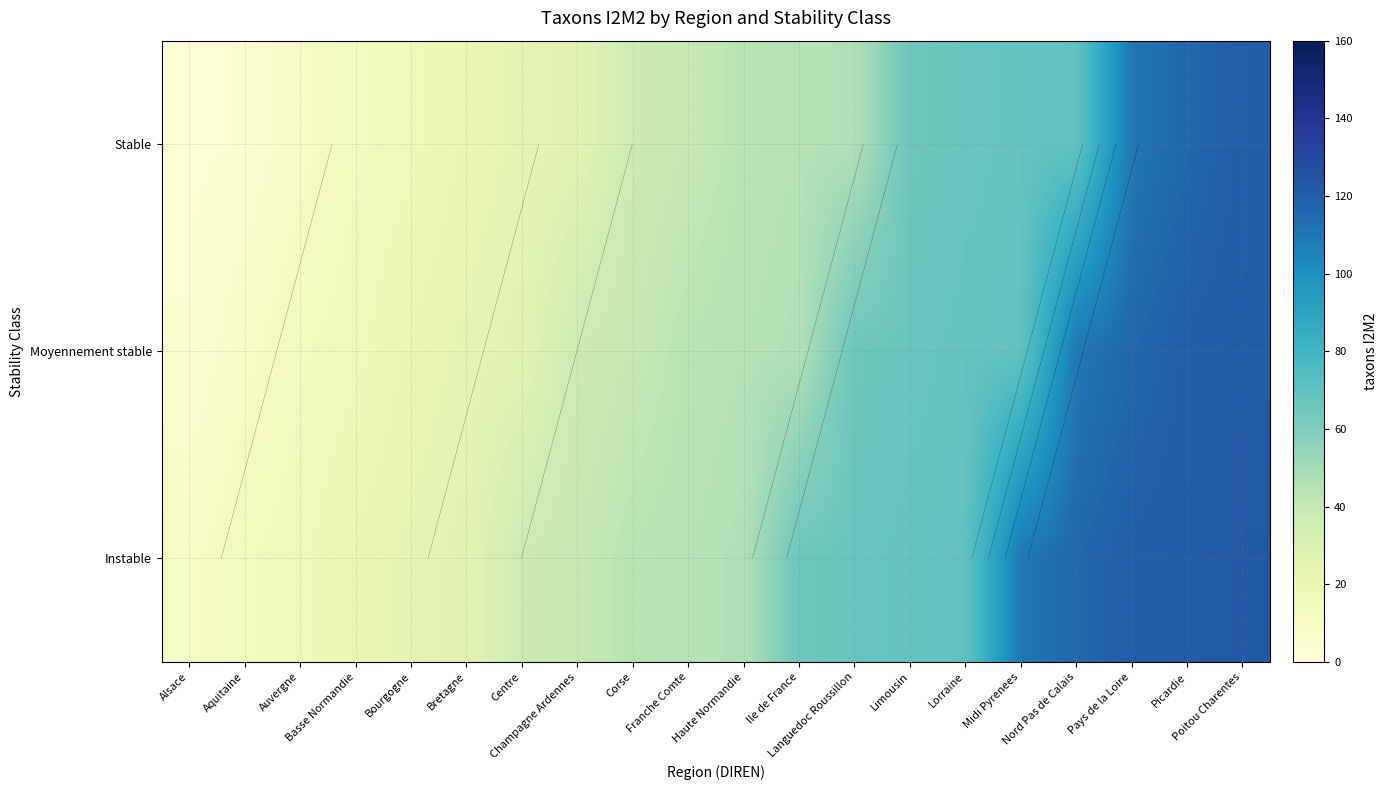

At how many categories does at least one series exceed 91?

5